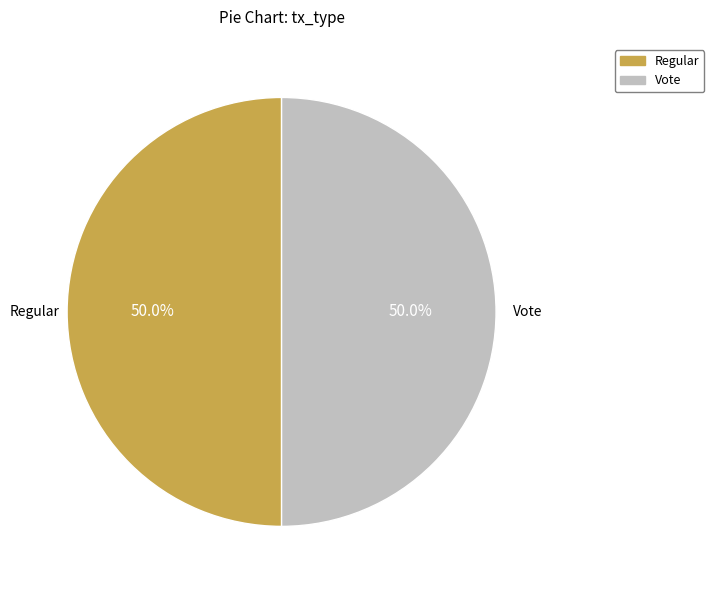

Combined, what portion of the pie is Vote and Regular?

100.0%